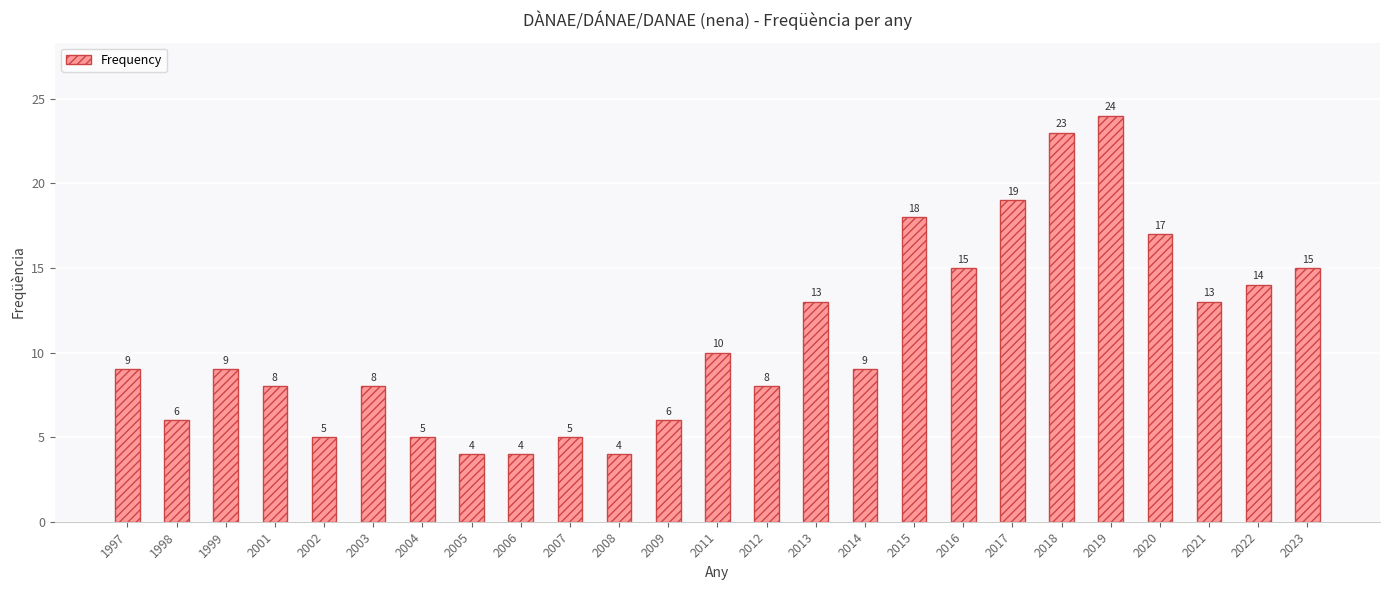

Does the chart contain stacked bars?

No